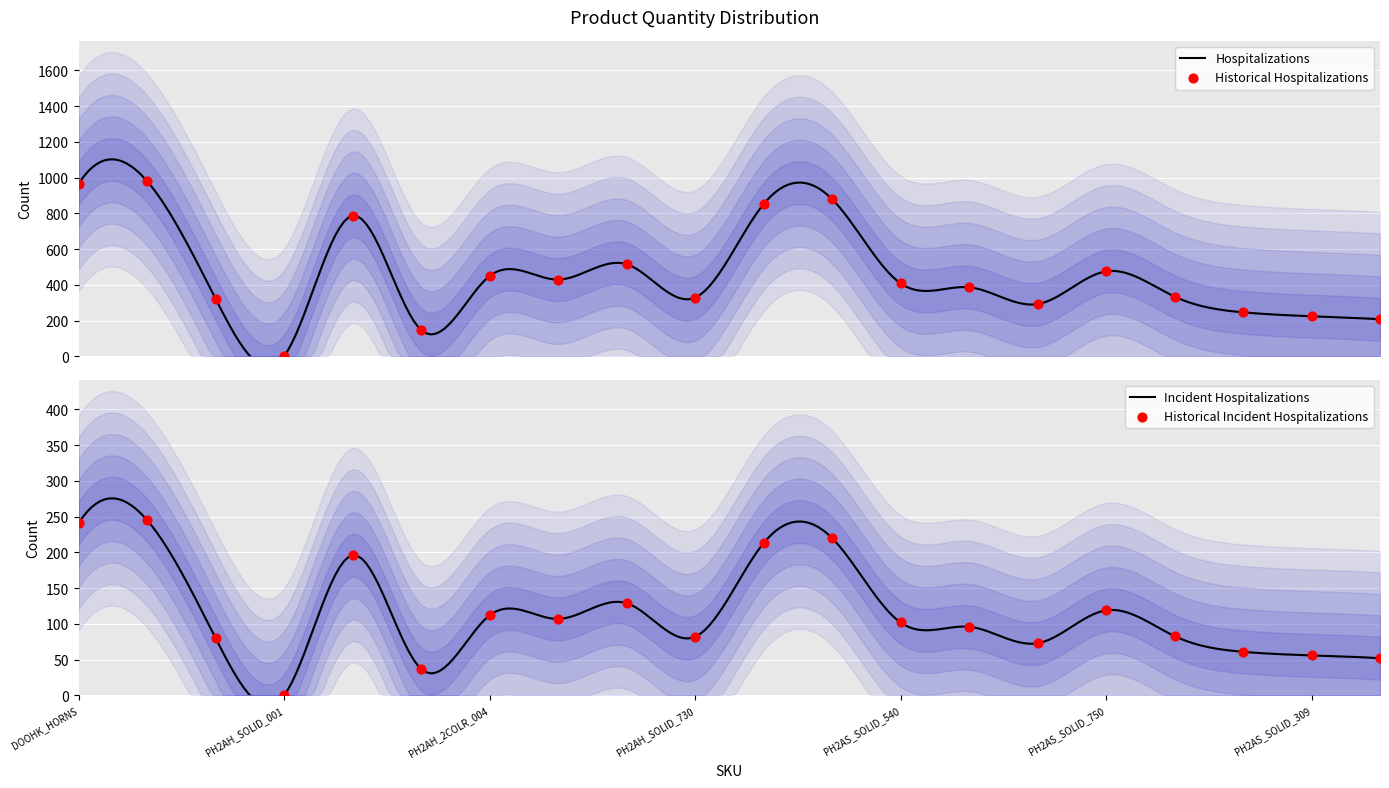

Approximately how many times larger is the value at DOOHK_HORNS_100 compared to PH2AH_2COLR_004?

2.2